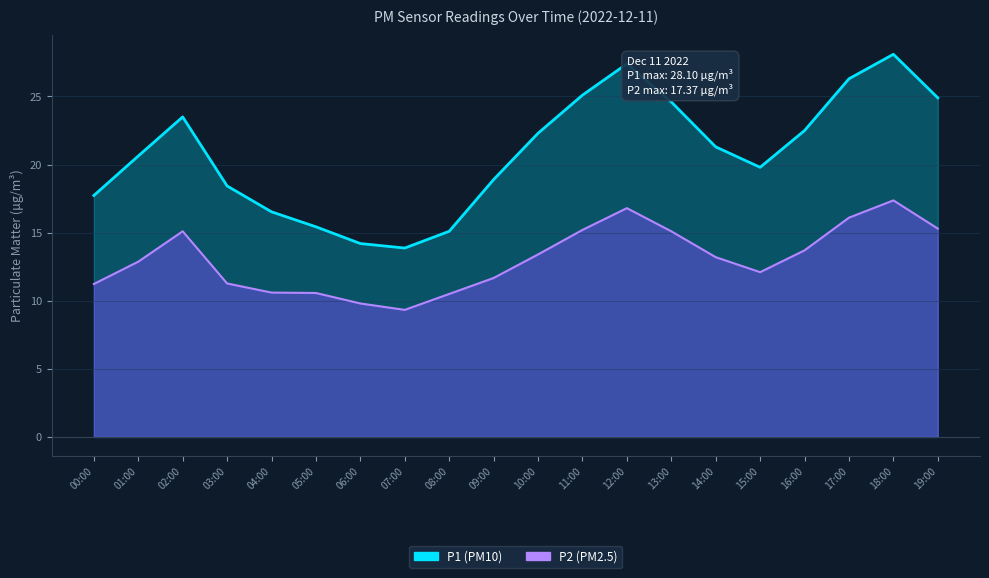

List the labels in order of P1 value, smallest first.

07:00, 06:00, 08:00, 05:00, 04:00, 00:00, 03:00, 09:00, 15:00, 01:00, 14:00, 10:00, 16:00, 02:00, 13:00, 19:00, 11:00, 17:00, 12:00, 18:00